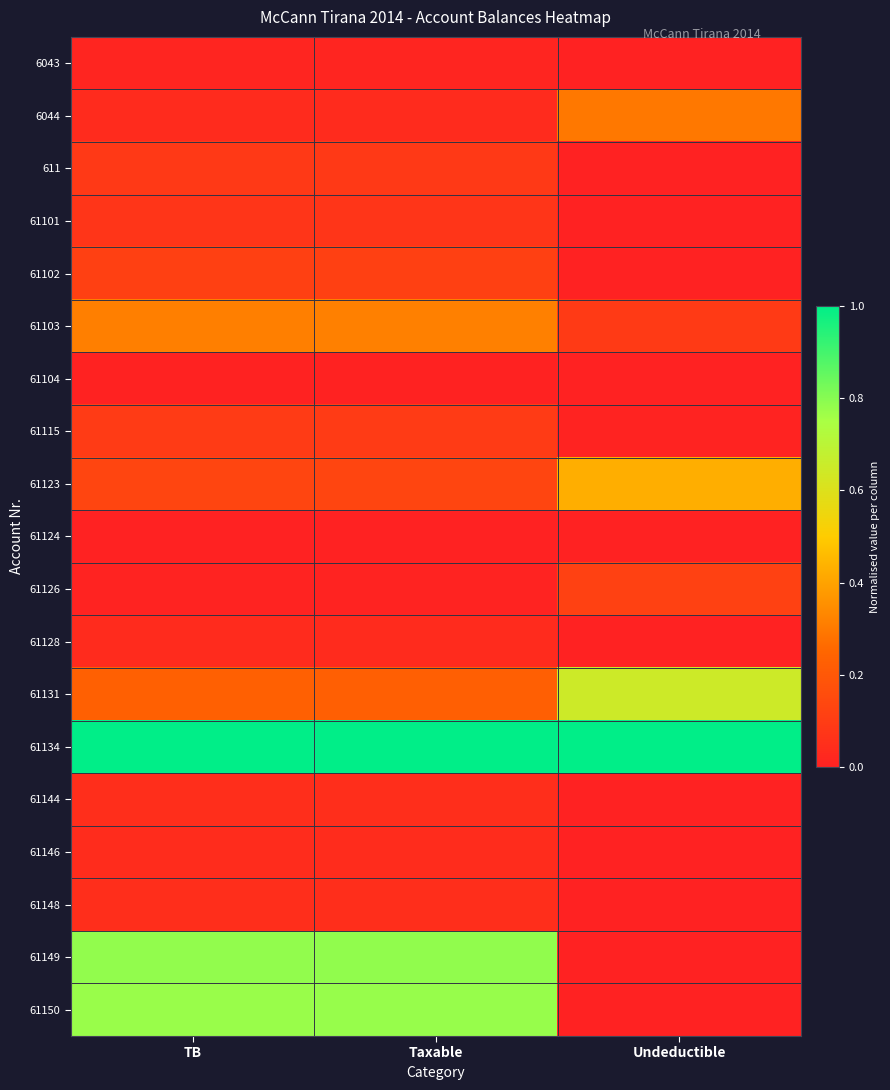

At how many categories does at least one series exceed 0?

3